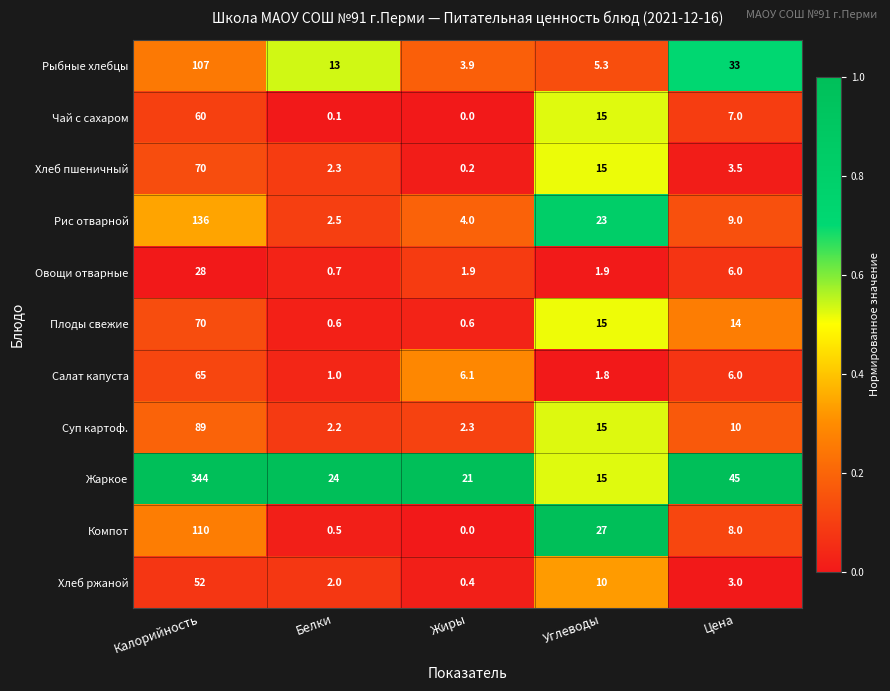

The Компот series shows 1.8 at Цена. True or false?

False